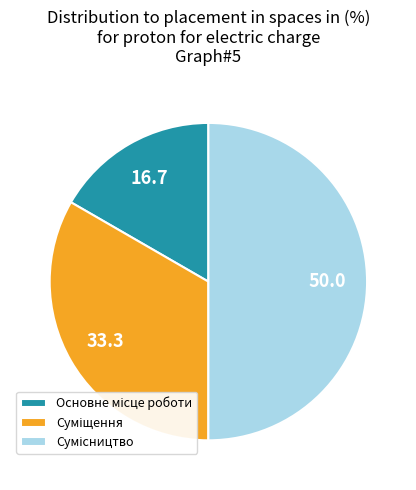

What portion of the pie excludes Основне місце роботи?

83.3%